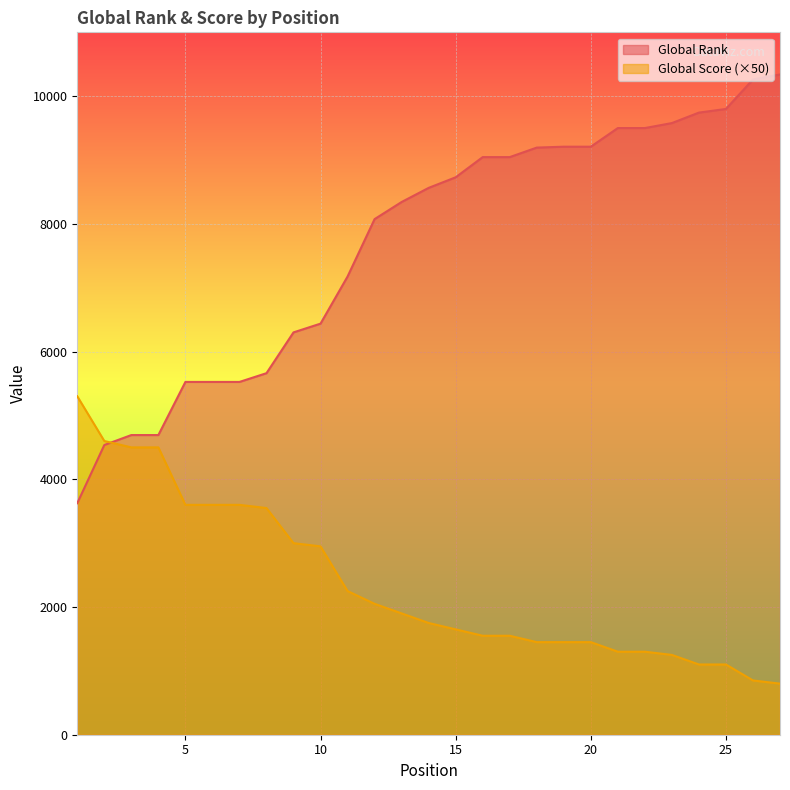

Rank the series at 9 from lowest to highest value.

Global Score, Global Rank